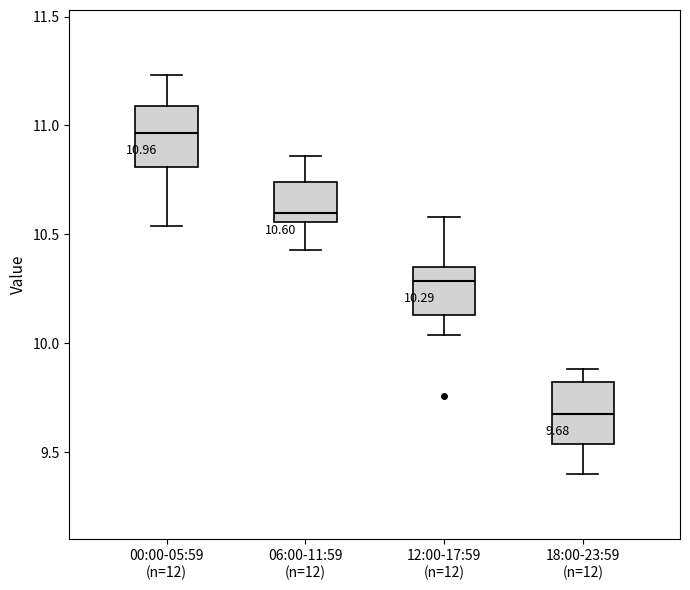

Which box's median line is the highest?

00:00-05:59 (n=12)